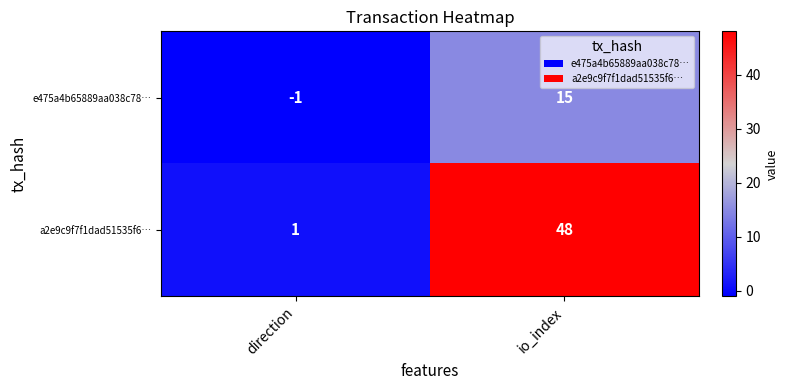

What is the difference between the a2e9c9f7f1dad51535f6… values at direction and io_index?

47